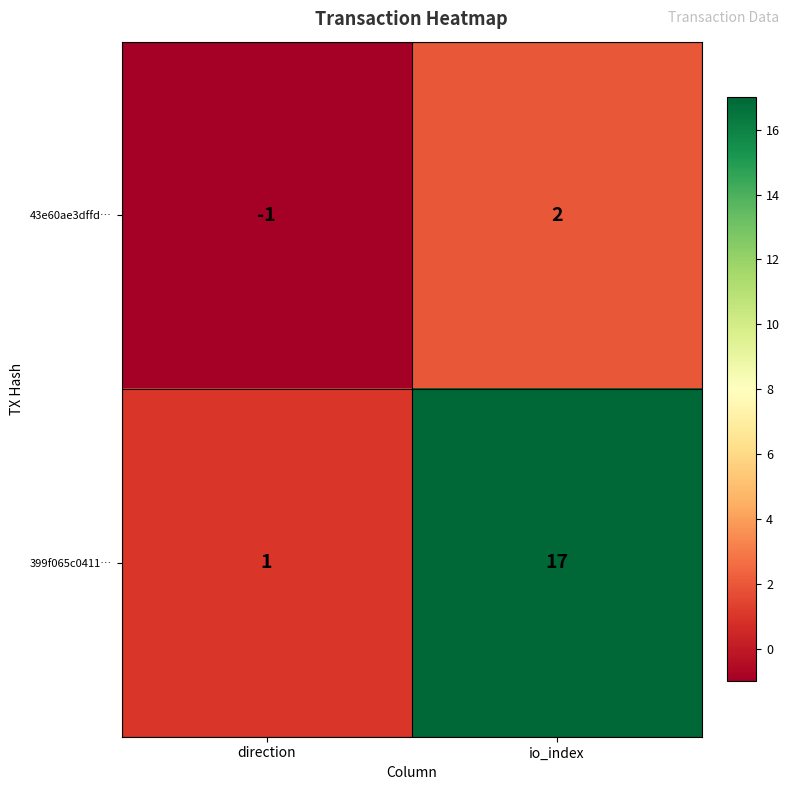

Which category has the lowest value in the 43e60ae3dffd… series?

direction